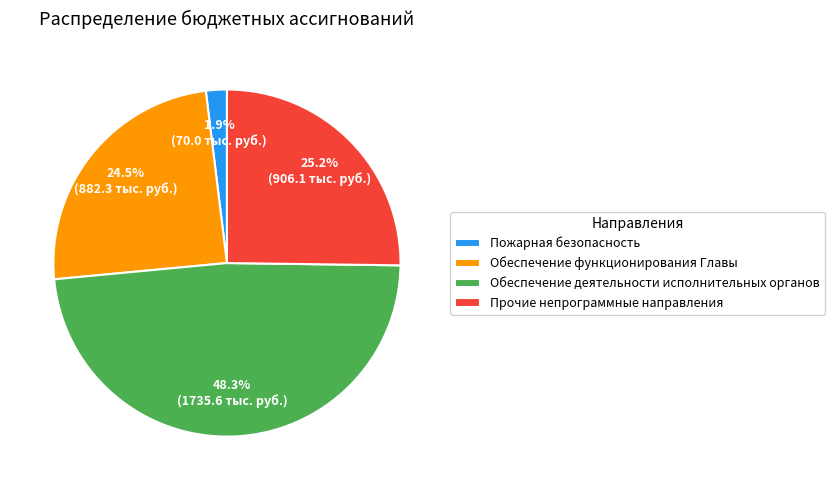

What is the ratio of the value at Обеспечение деятельности исполнительных органов to the value at Обеспечение функционирования Главы?

2.0